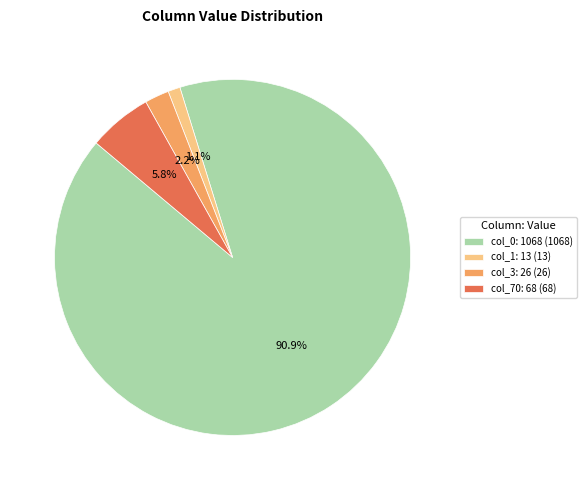

Which has a higher value, col_1: 13 (13) or col_70: 68 (68)?

col_70: 68 (68)